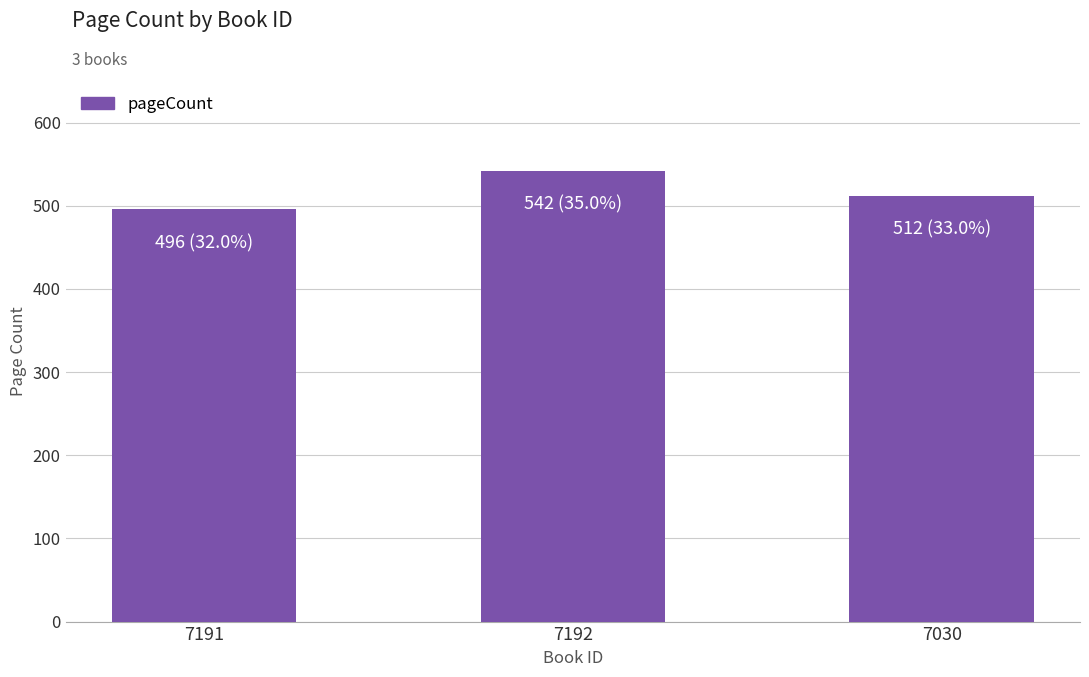

Count the values in the range 496 to 542.

3